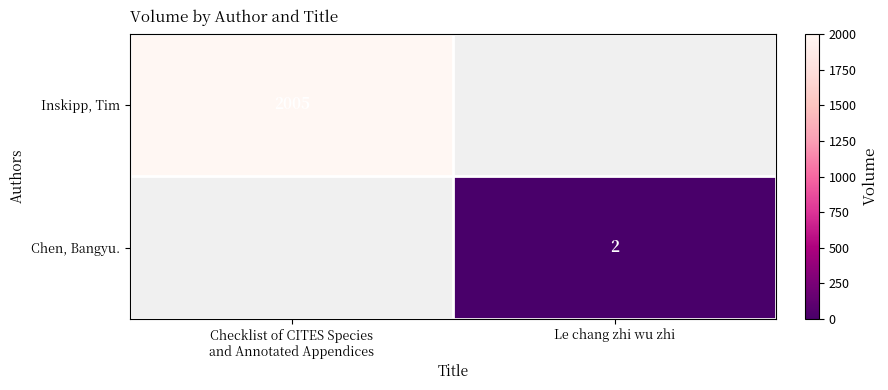

True or false: Chen, Bangyu. has a value of 3 at Le chang zhi wu zhi.

False